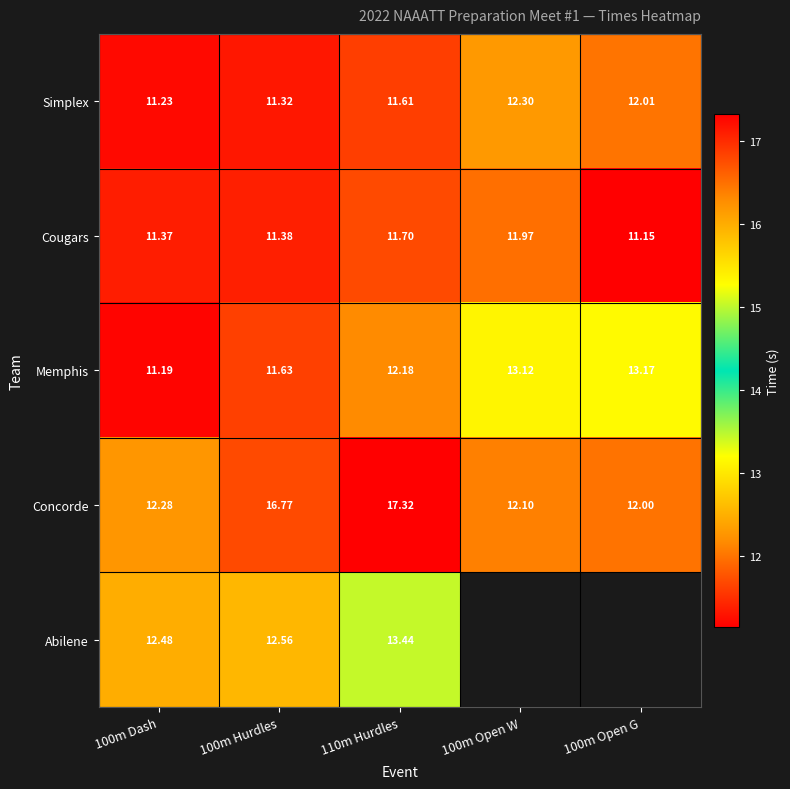

The value of Simplex at 100m Hurdles is 17.5. True or false?

False